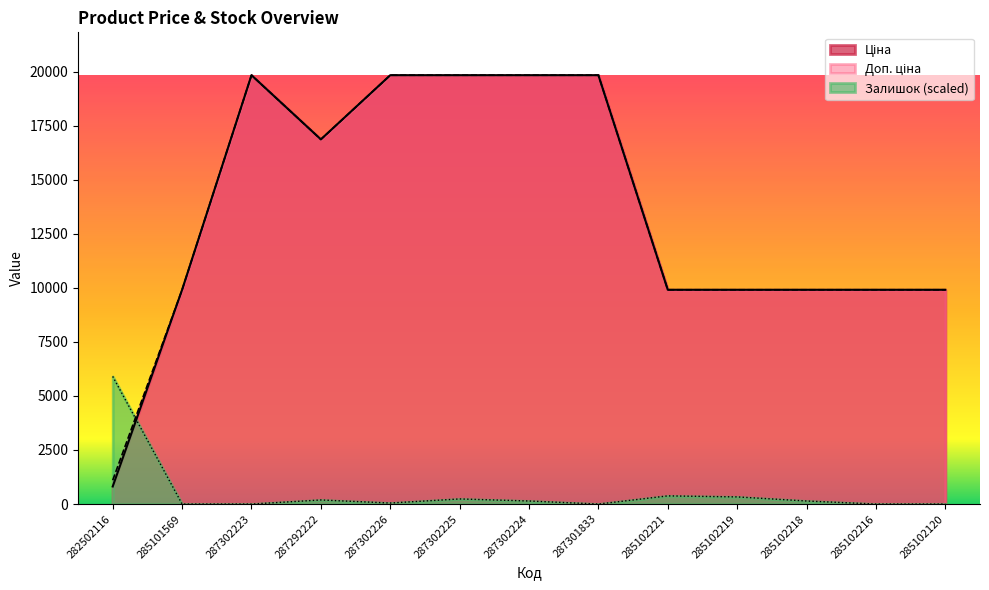

At which category does the chart reach its peak across all series?

287302223